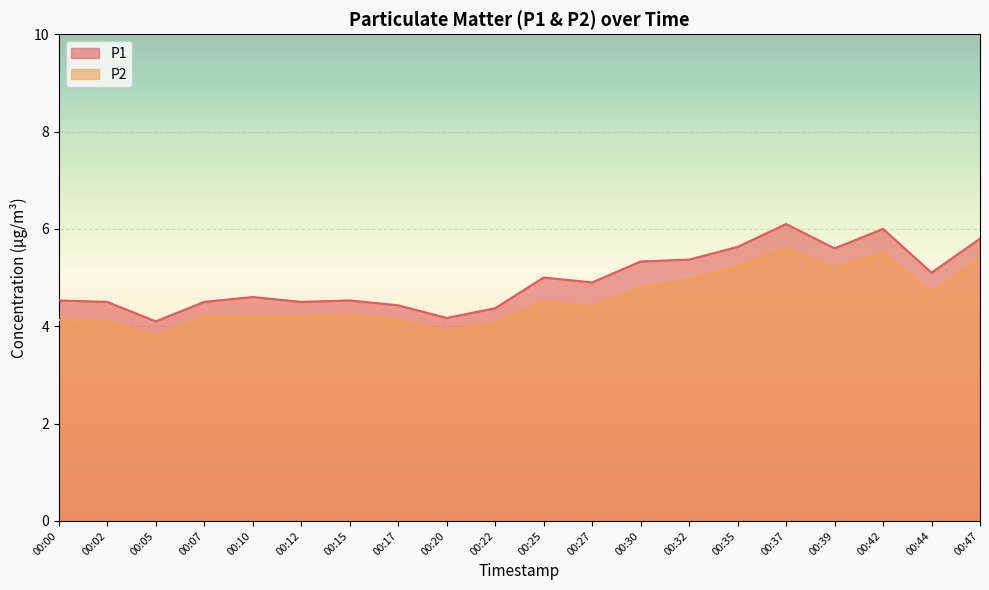

At which category is the sum across all series the highest?

00:37